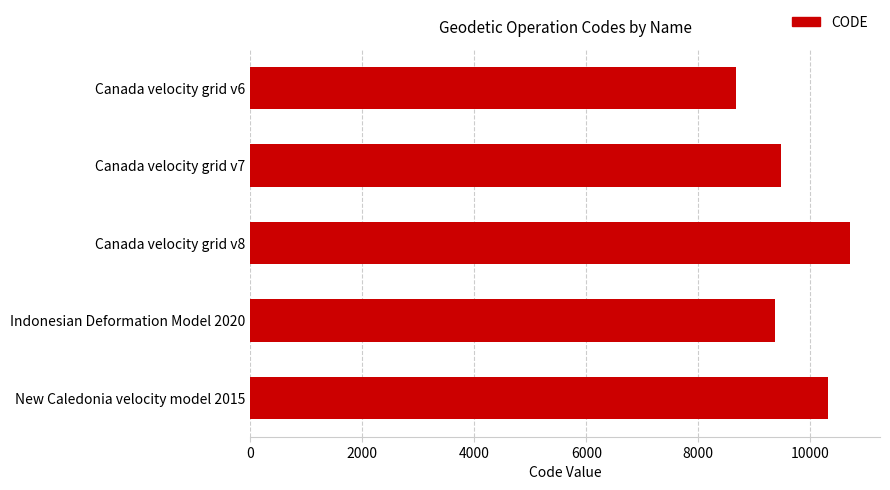

The value at Canada velocity grid v7 is 9483. True or false?

True